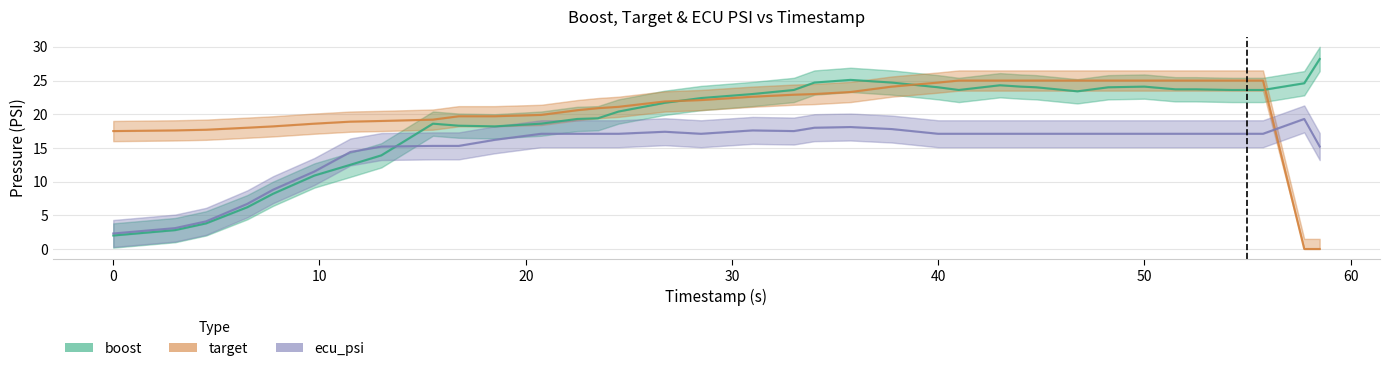

Count the number of categories in the chart.

36